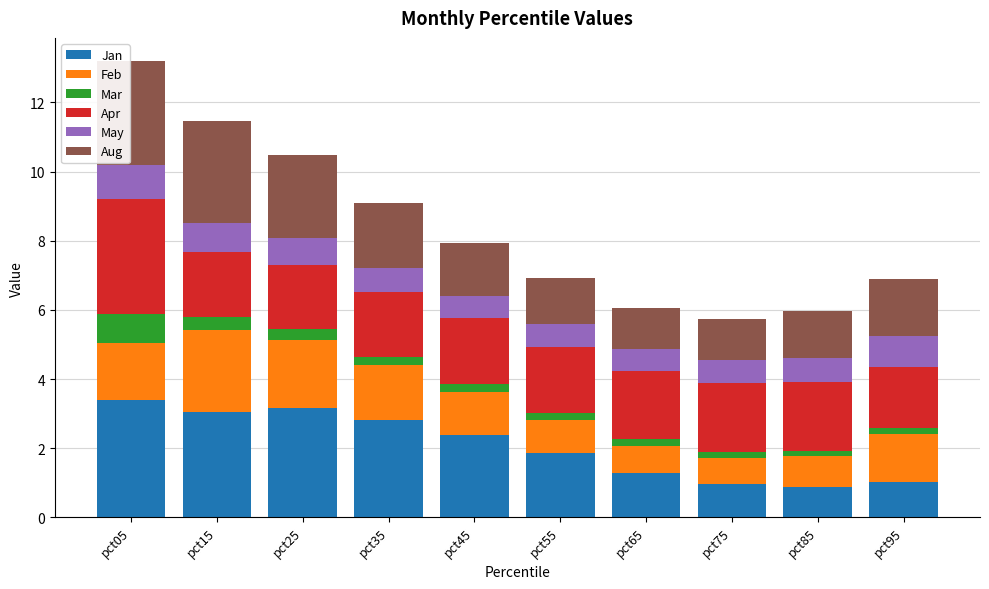

What is the minimum value for Jan?

0.9